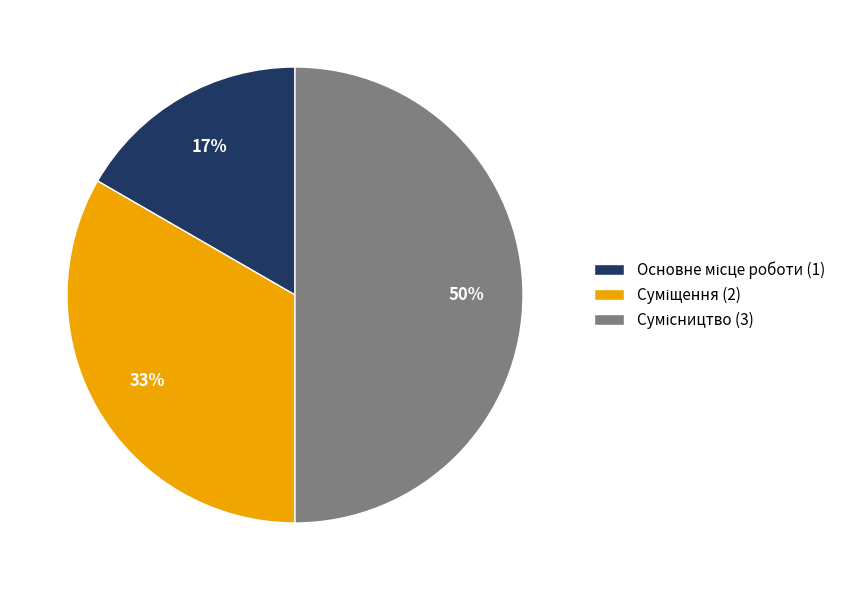

To the nearest percent, what is the average slice percentage?

33%